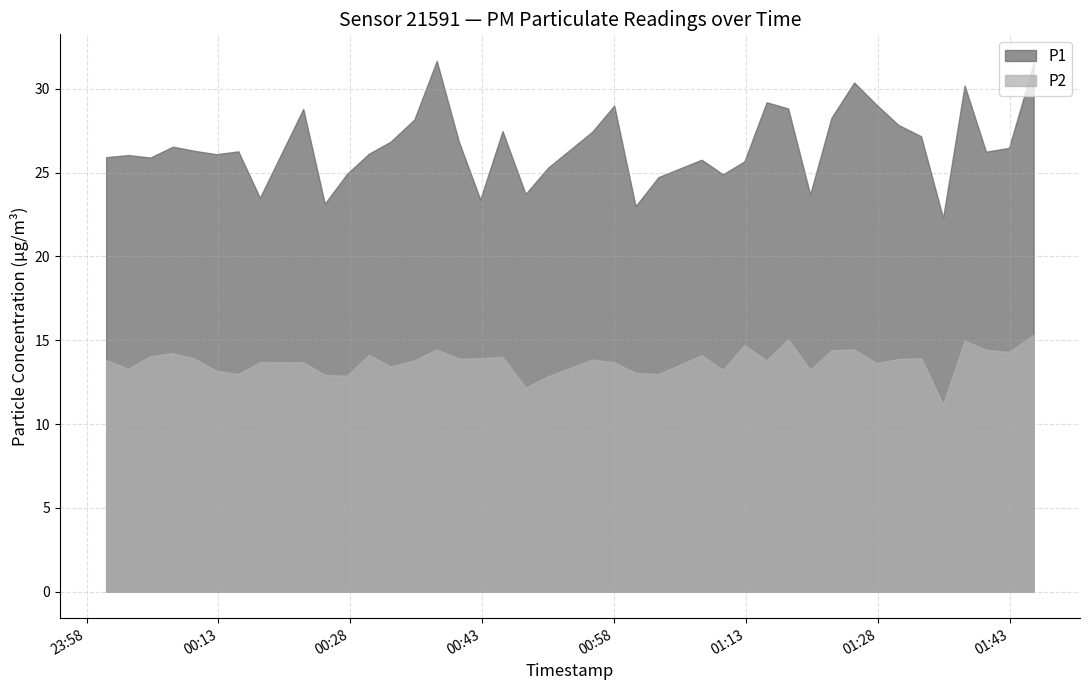

What is the spread (max minus min) of values at 2024-03-08T01:17:48?

13.8